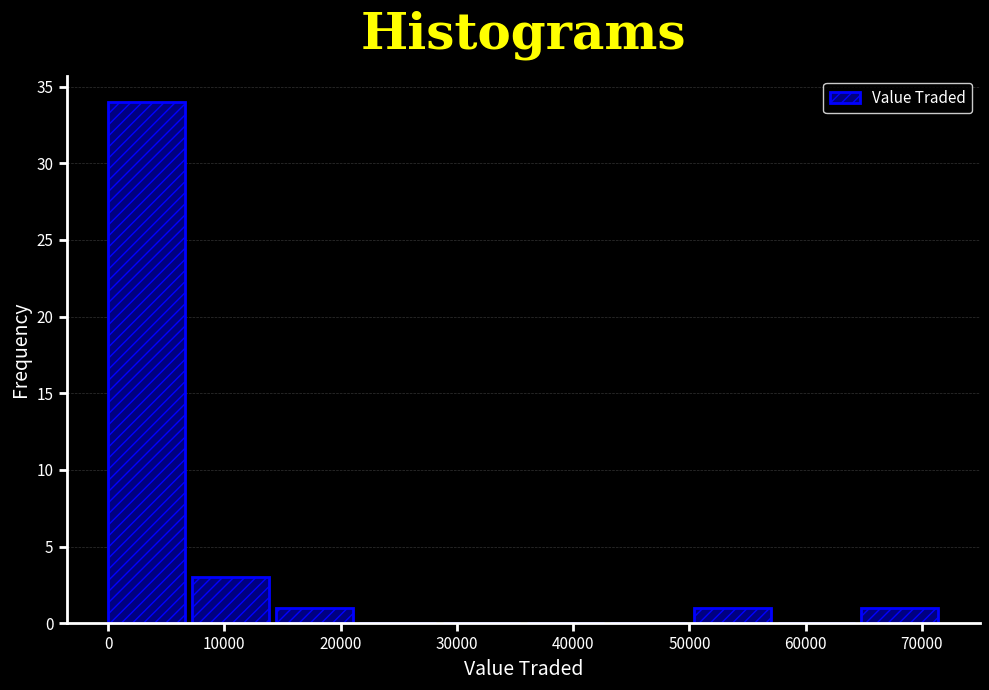

Over which range of the x-axis is the bar tallest?

0 to 7000